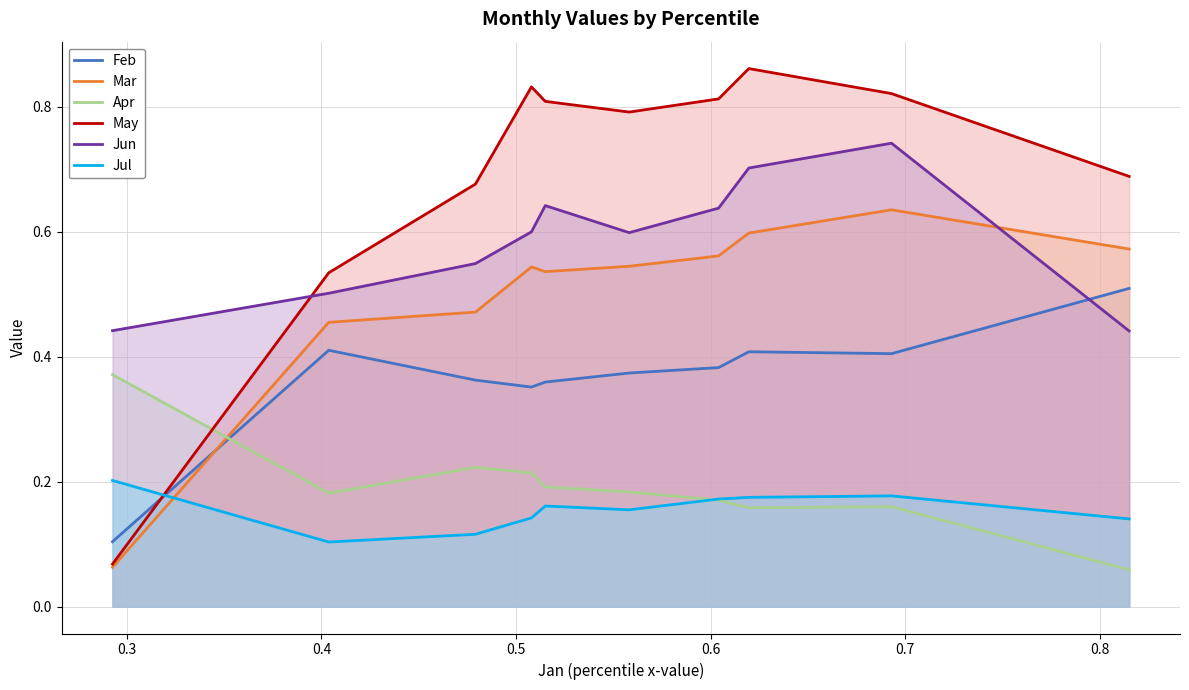

Which series has the largest range (max minus min)?

May